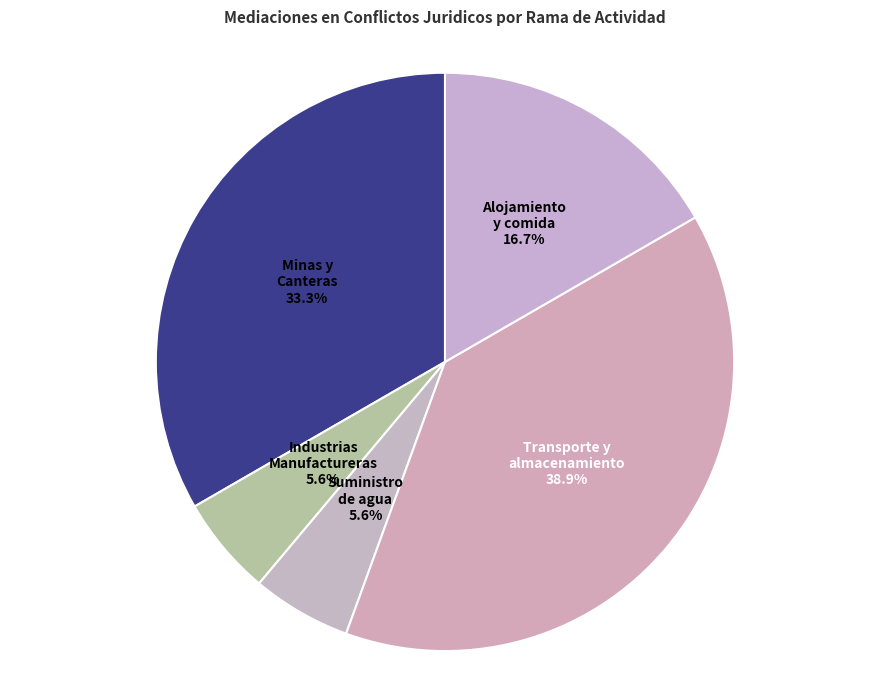

What is the smallest slice in the pie chart?

Industrias Manufactureras